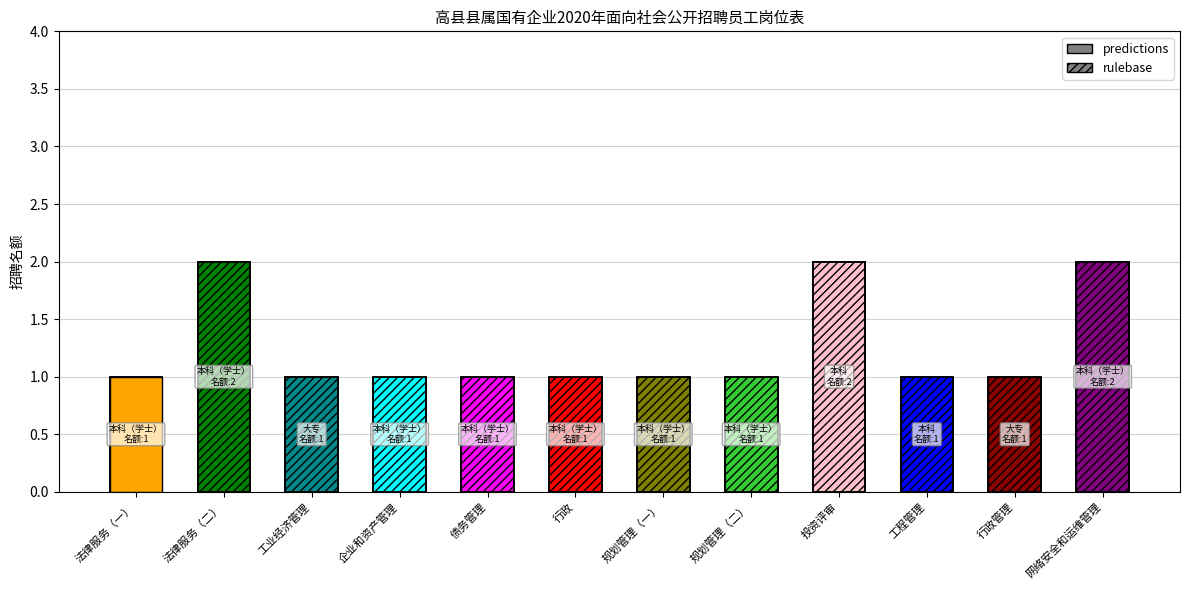

How many values are between 1 and 2?

12